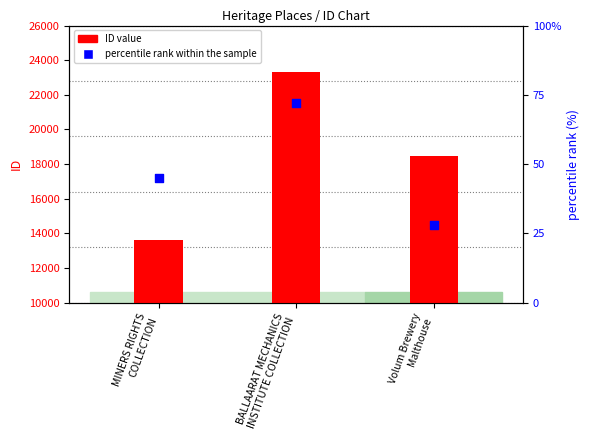

Is the value of ID value at BALLAARAT MECHANICS
INSTITUTE COLLECTION greater than the value of percentile rank within the sample at BALLAARAT MECHANICS
INSTITUTE COLLECTION?

Yes